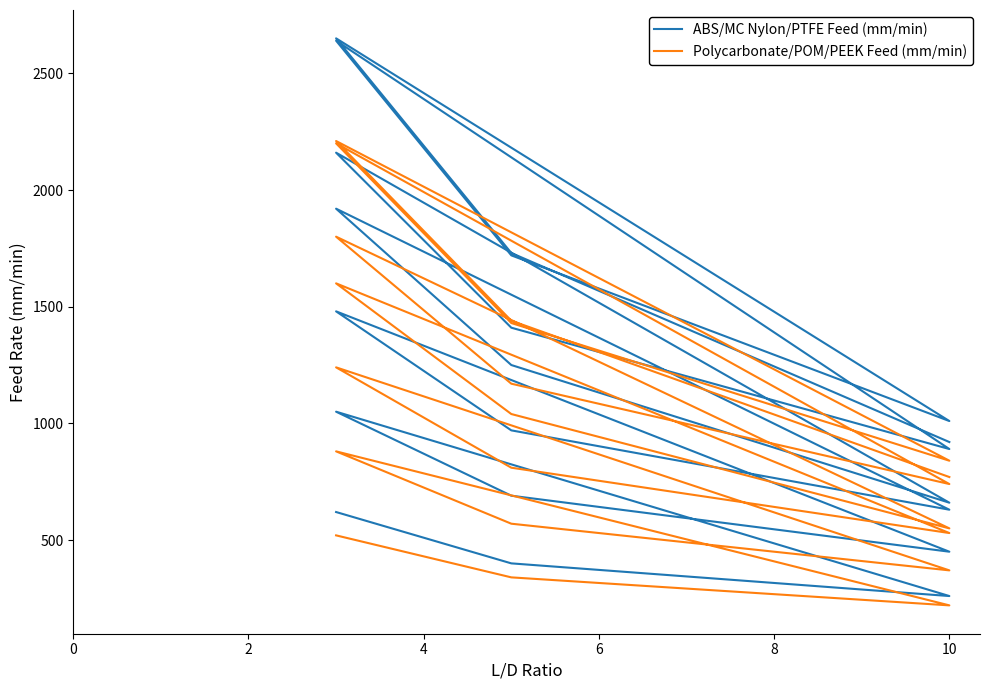

How many data points in Polycarbonate/POM/PEEK Feed (mm/min) are less than 840?

10